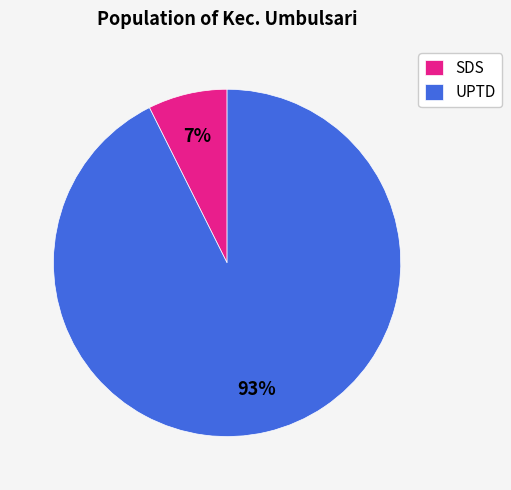

Rank the categories by value from lowest to highest.

SDS, UPTD